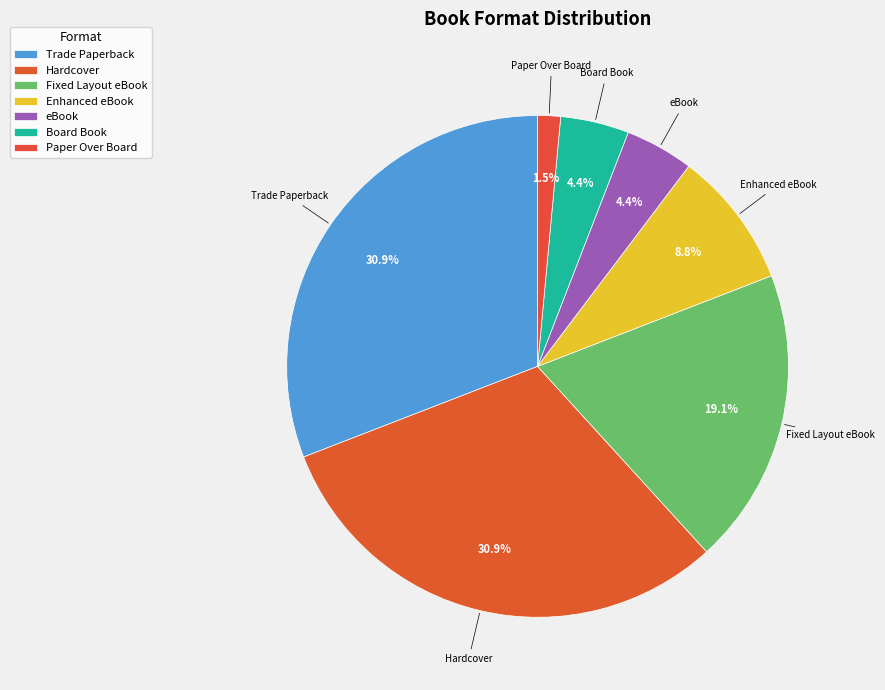

What is the largest slice in the pie chart?

Trade Paperback